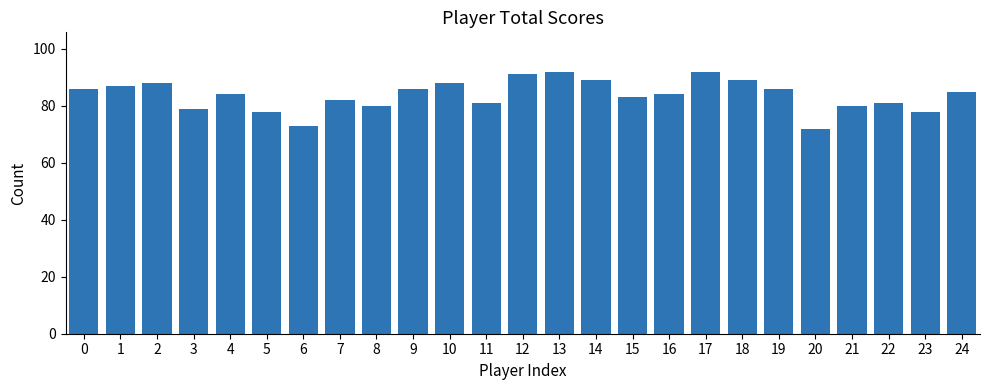

The chart shows a value of 92 at 17. True or false?

True